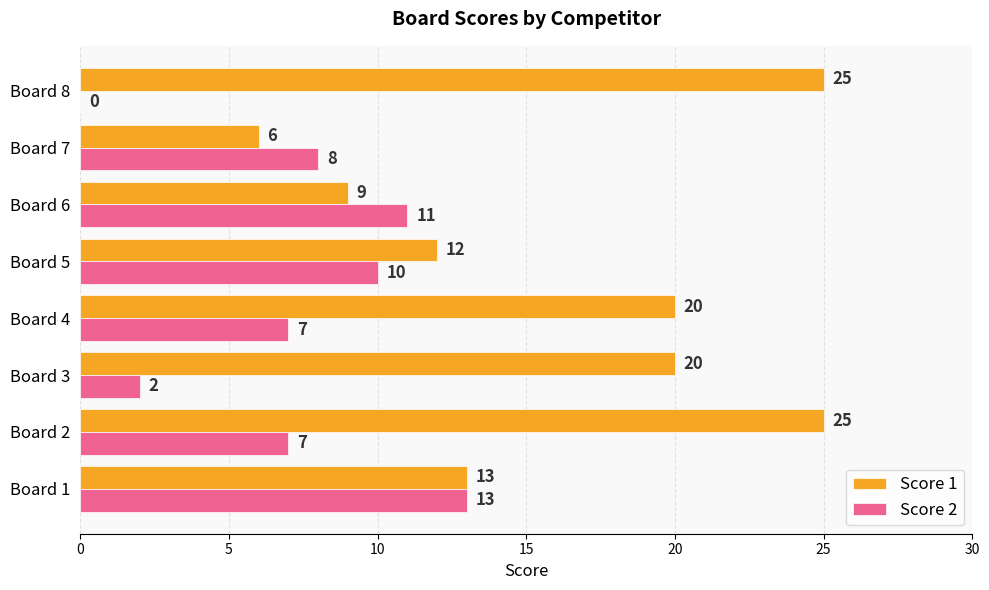

What are all the series names shown in the legend?

Score 1, Score 2